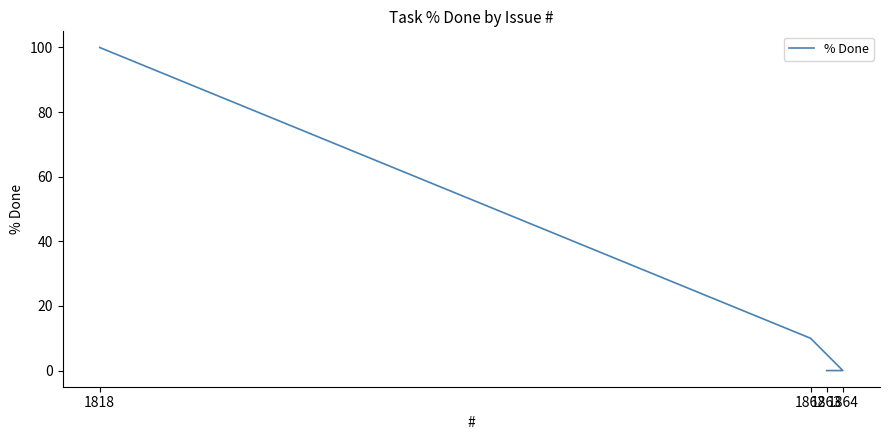

Does the chart have visible grid lines?

No